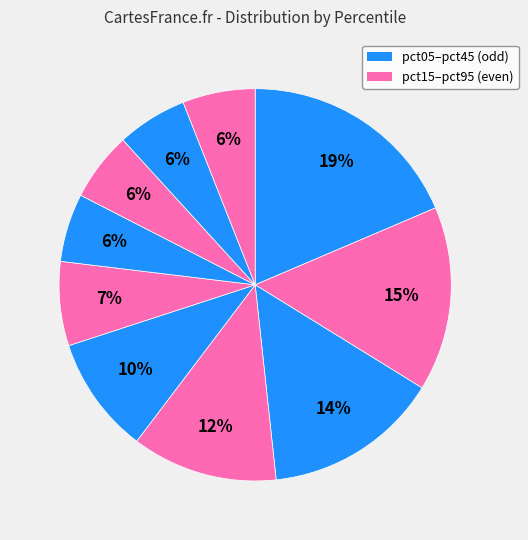

How many slices are in this pie chart?

10